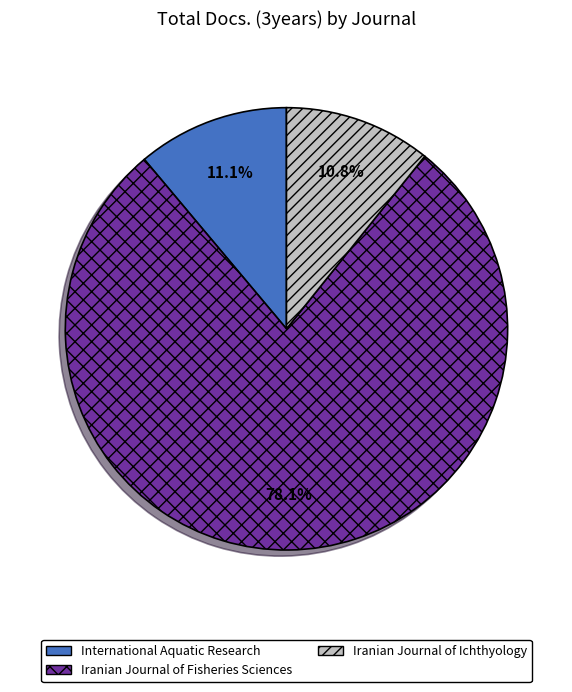

True or false: Iranian Journal of Fisheries Sciences accounts for 90% of the total.

False